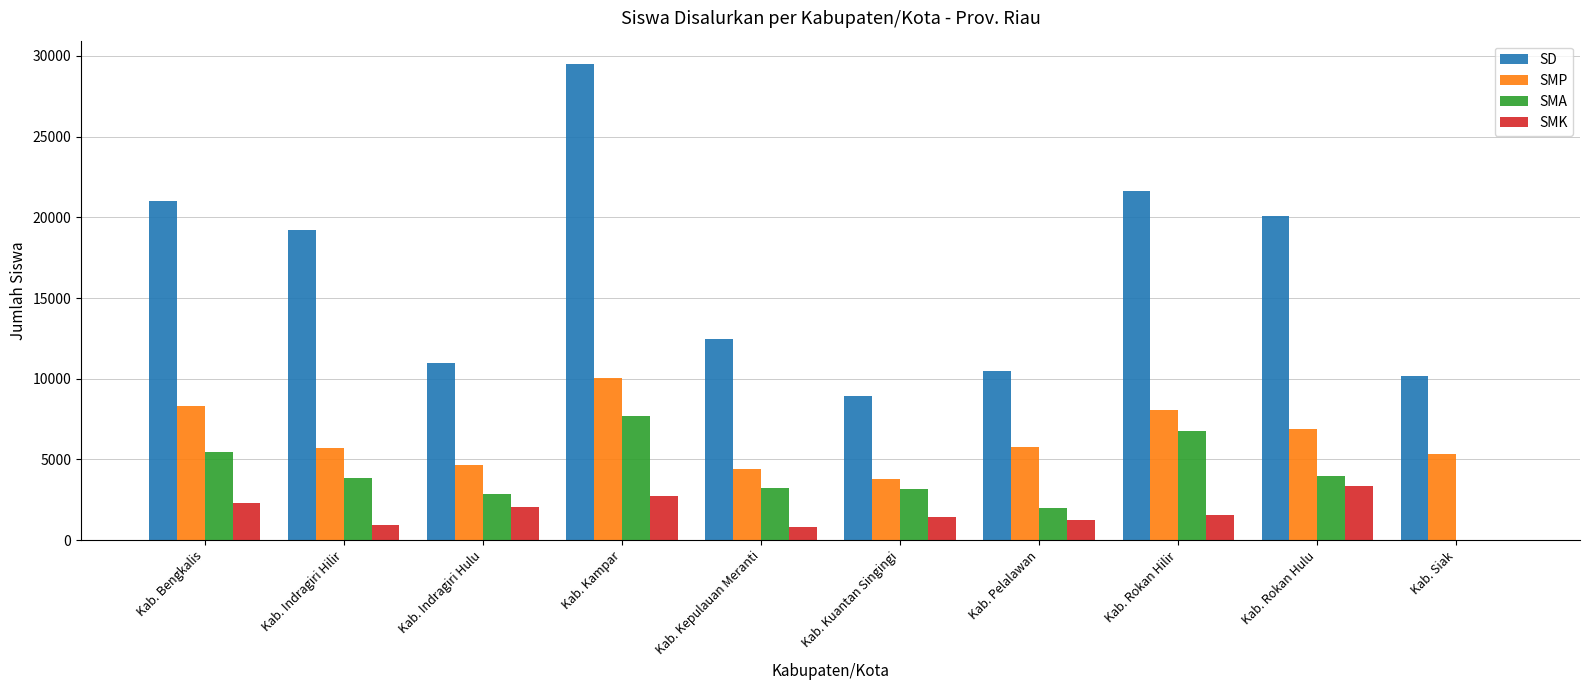

Are the bars horizontal?

No